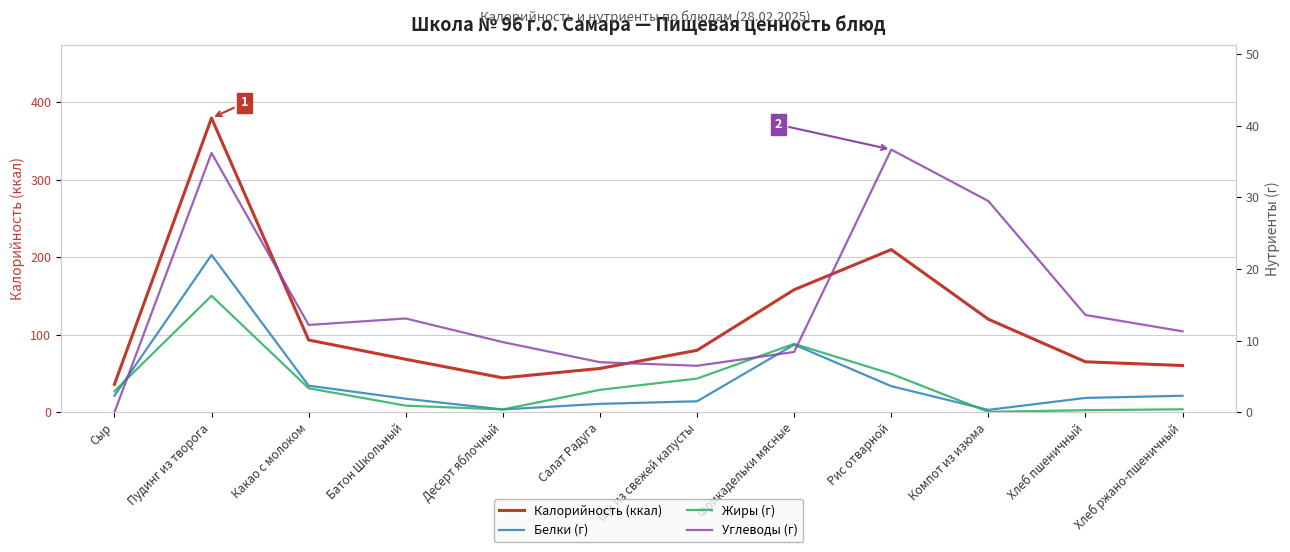

What is the sum of the Белки (г) values at Хлеб ржано-пшеничный and Батон Школьный?

4.2